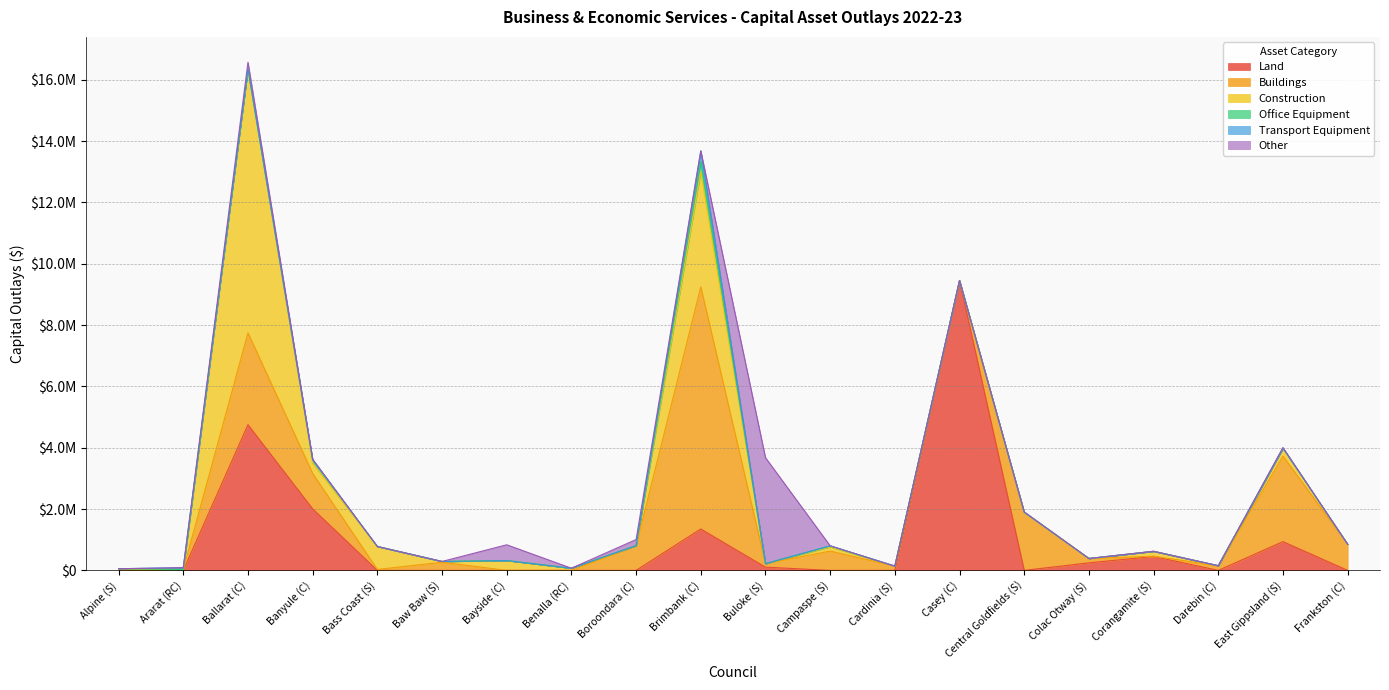

What is the sum of all Construction values?

14427775.6